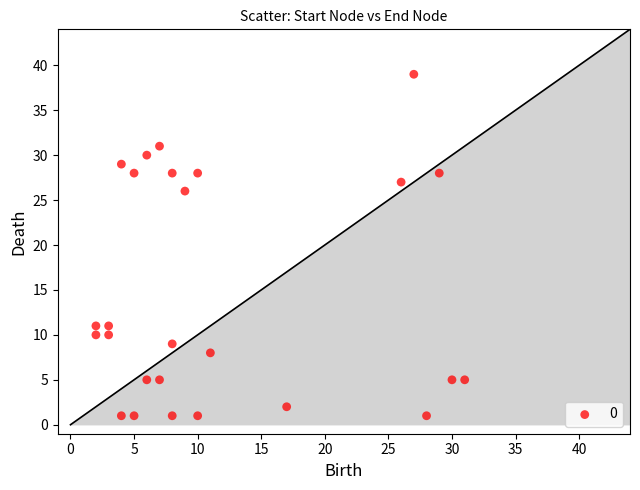

What Y value in the scatter plot is closest to 20?

26